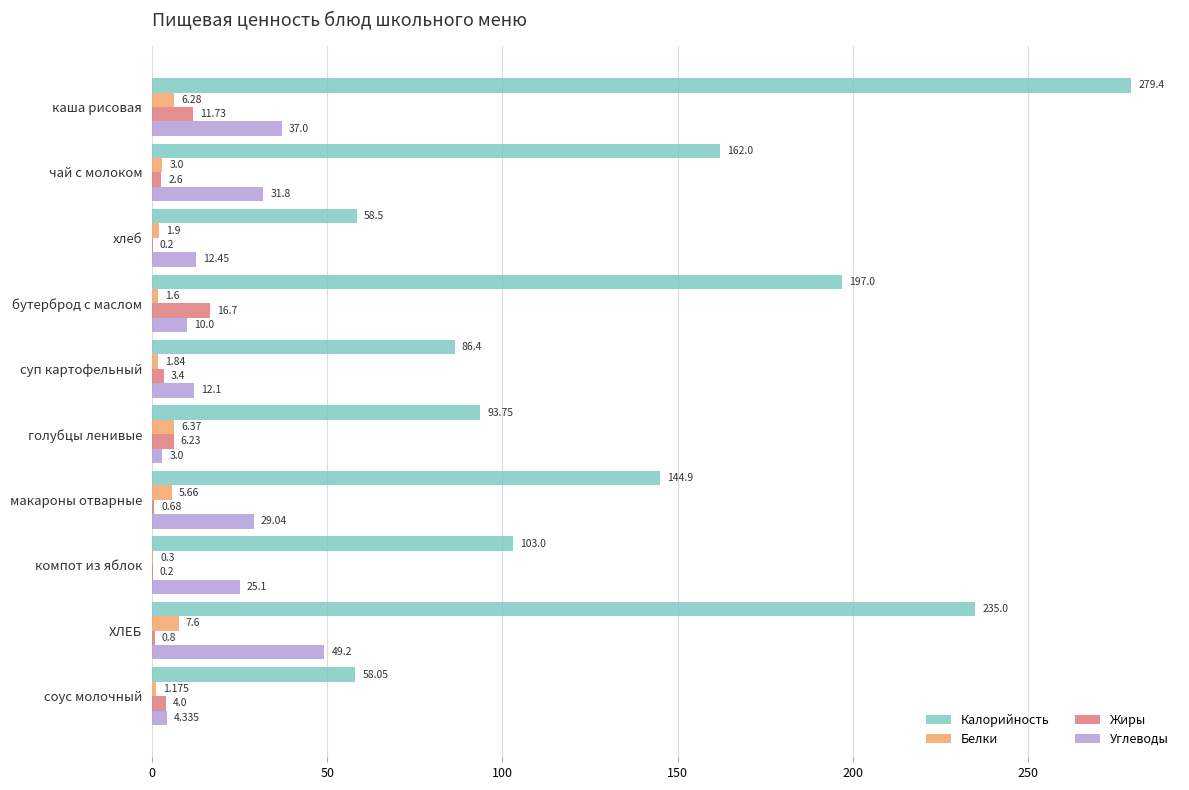

Between каша рисовая and макароны отварные, which series saw the biggest shift?

Калорийность